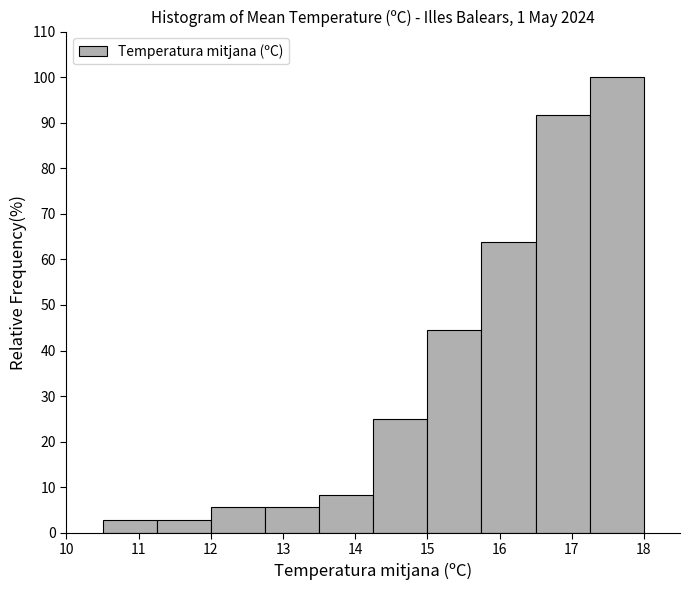

Which range on the x-axis has the tallest bar?

17.25 to 18.00